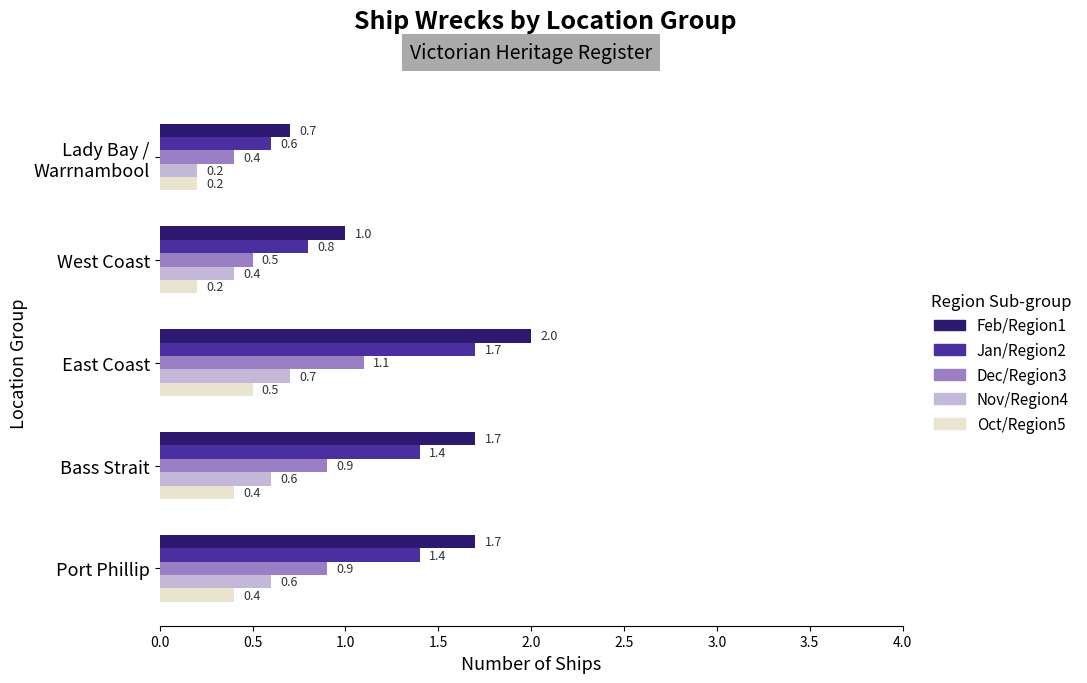

What is the highest value of the Oct/Region5 series?

0.5